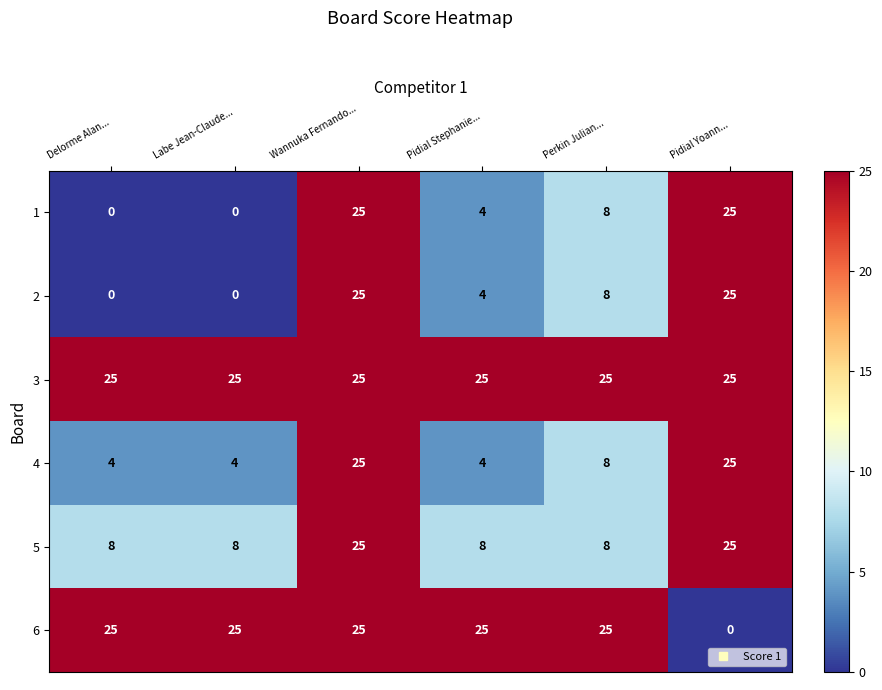

What is the difference between the maximum and minimum values in the 5 series?

17